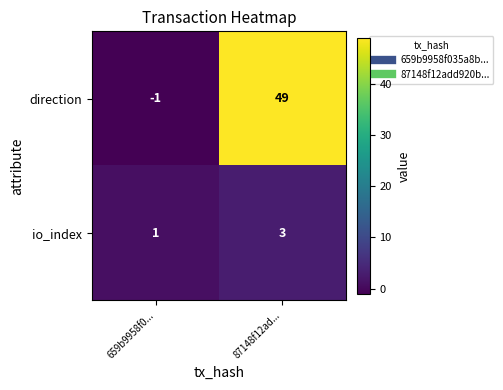

Is it true that direction equals 70 at 87148f12ad...?

False